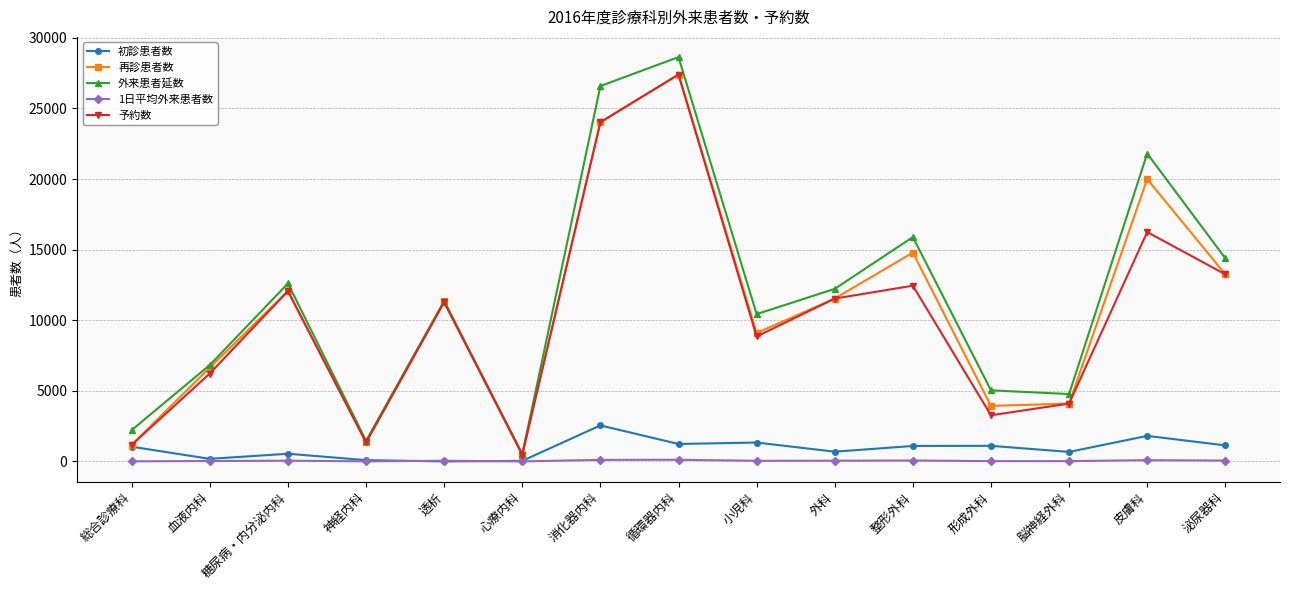

What is the difference between the second highest and second lowest values in the 予約数 series?

22842.0